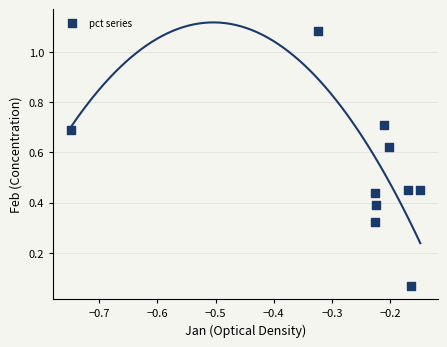

What is the average X value?

-0.3